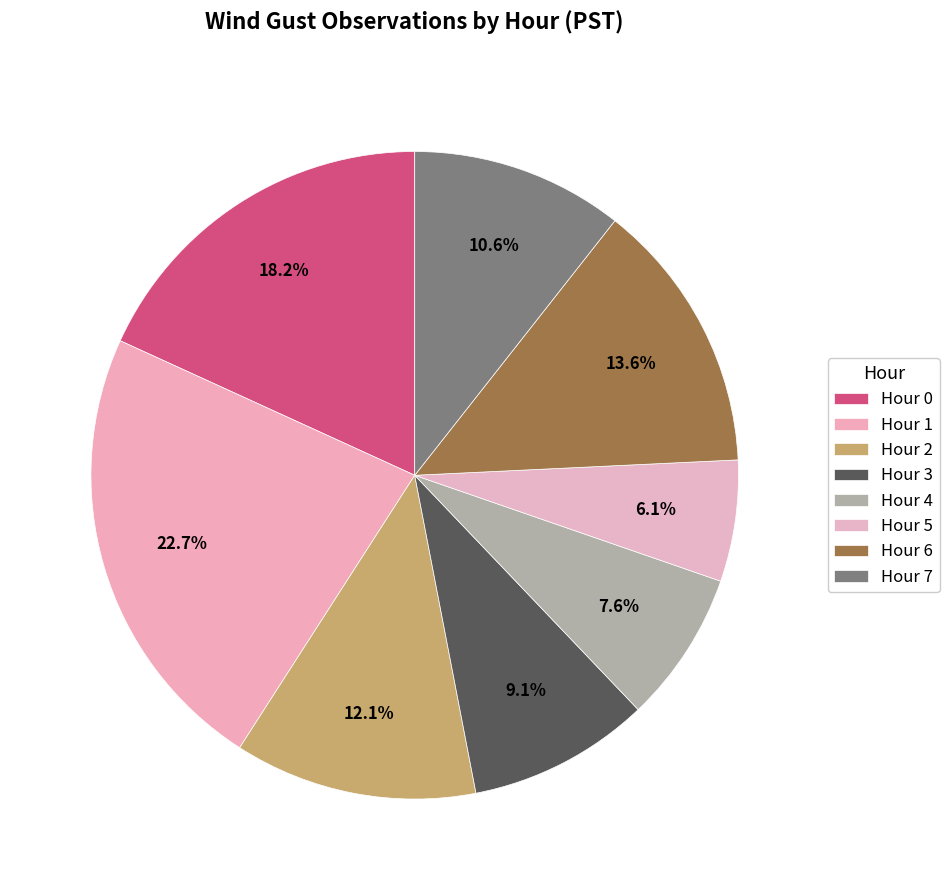

Approximately how many times larger is the value at Hour 6 compared to Hour 2?

1.1